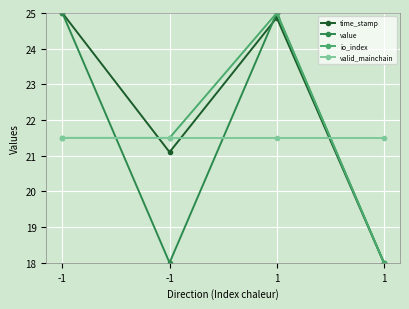

True or false: time_stamp has more than 1 points higher than both neighbors.

False